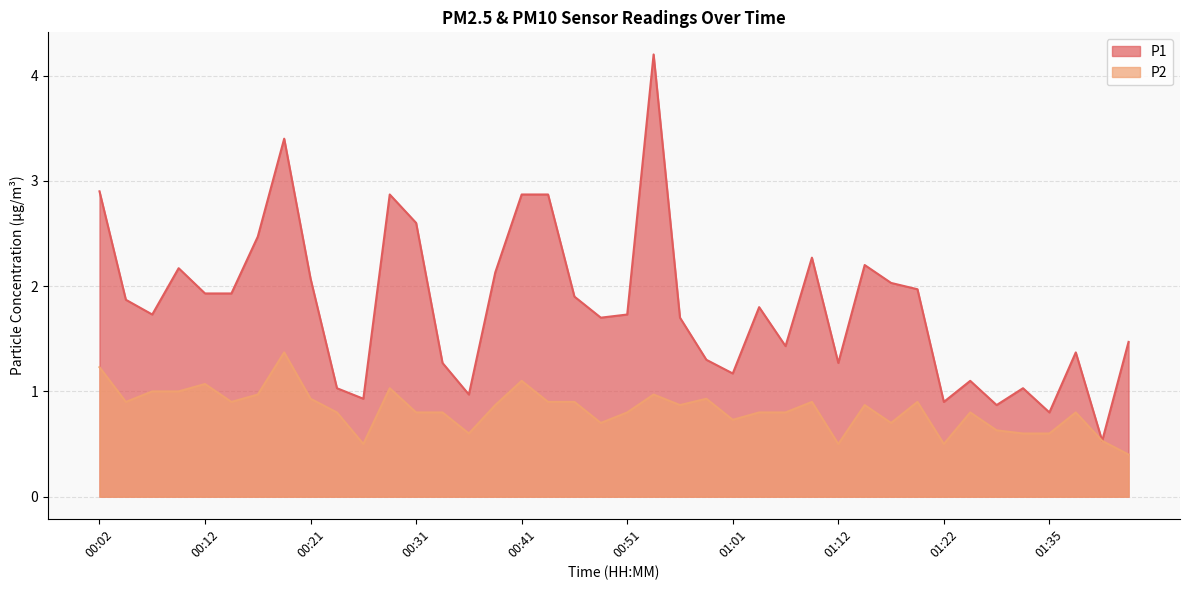

What is the label of the 10th point from the left?

00:24